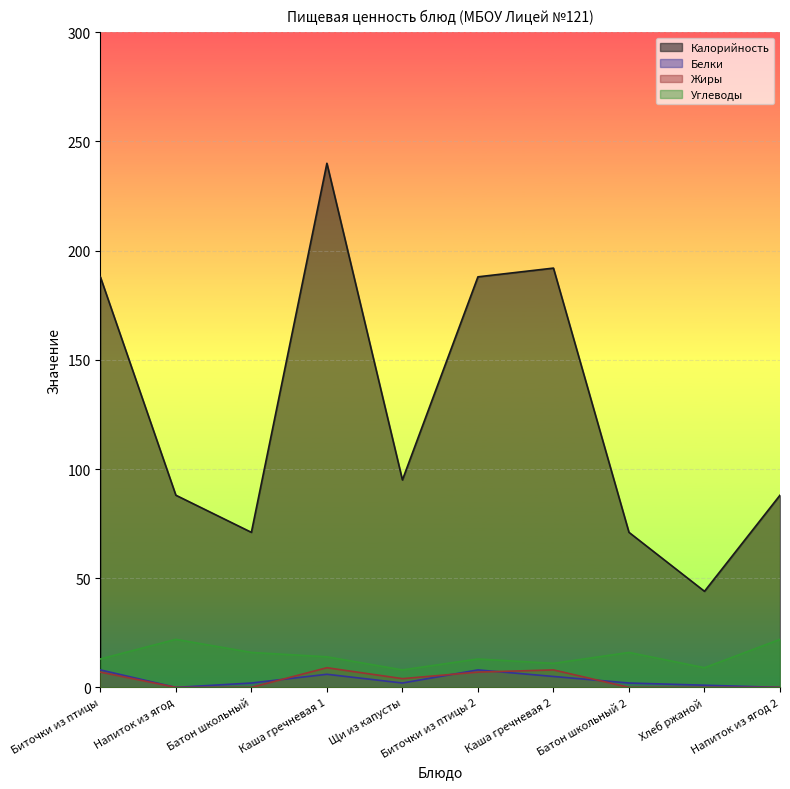

What is the approximate value of Калорийность at Каша гречневая 2, to the nearest 10?

190